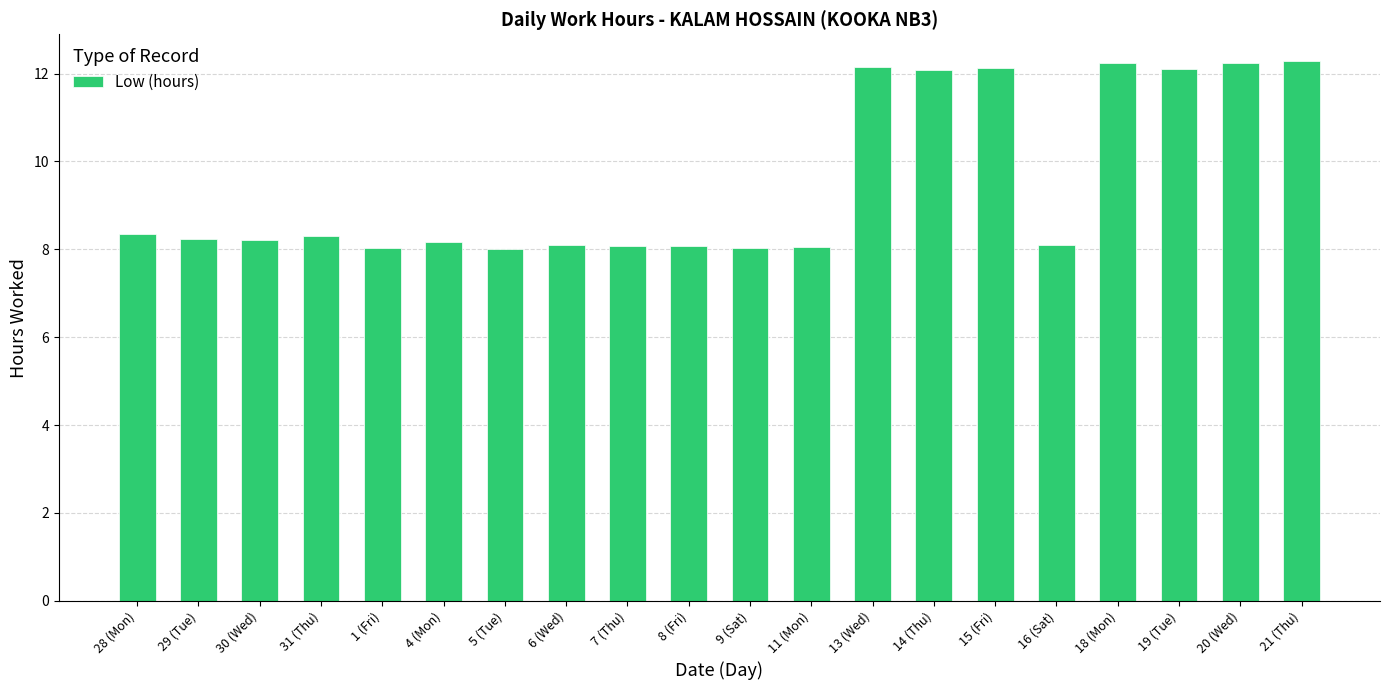

What is the sum of all values?

191.0